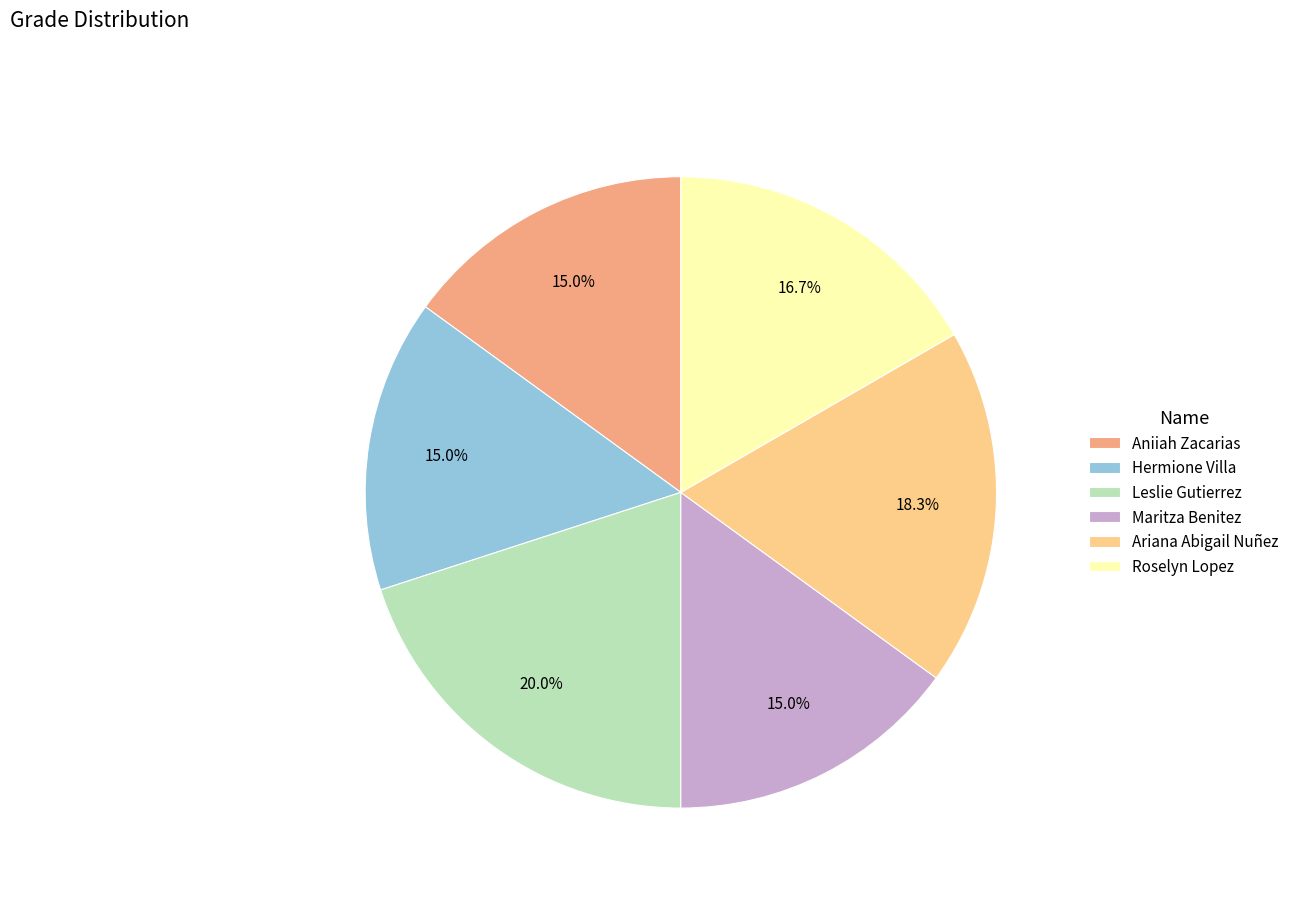

To the nearest percent, what is the combined percentage of Leslie Gutierrez and Maritza Benitez?

35%